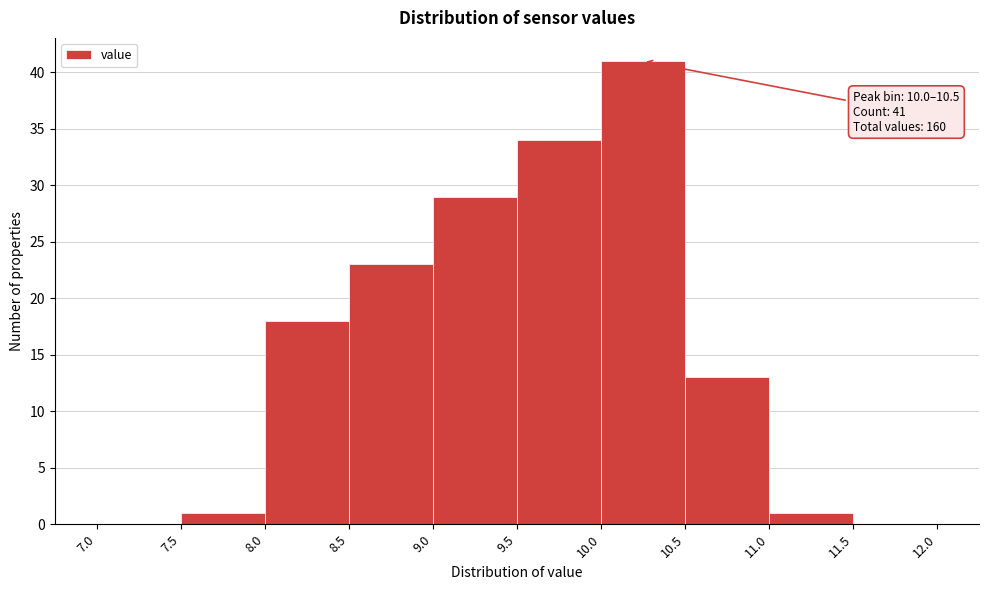

Which range on the x-axis has the tallest bar?

10.0 to 10.5